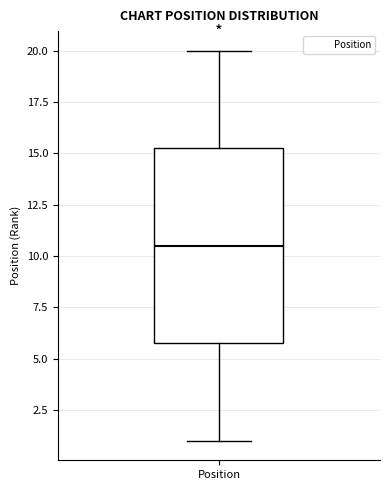

Where is the upper edge of the box for Position on the y-axis? The values are not printed on the chart, so give them approximately, as read against the axis.

15.5